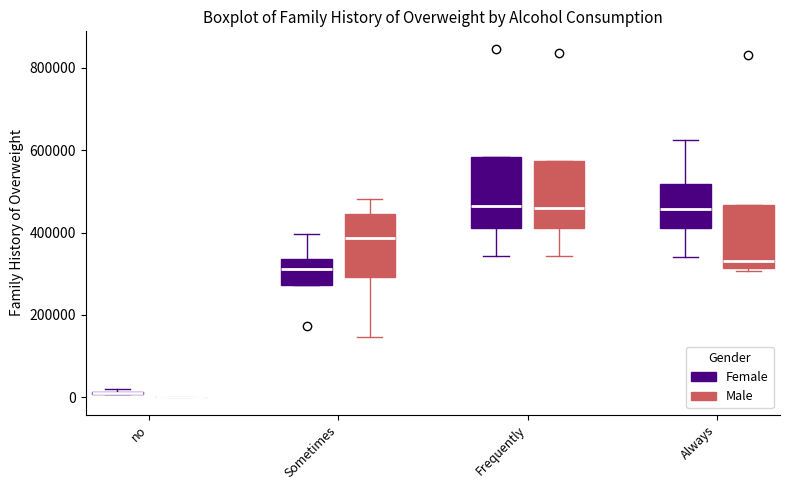

Where is the upper edge of the box for Sometimes (Female) on the y-axis? The values are not printed on the chart, so give them approximately, as read against the axis.

340000